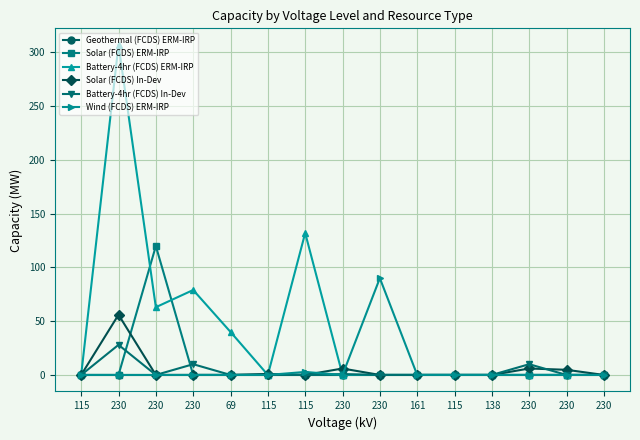

Count the number of data series in this chart.

6